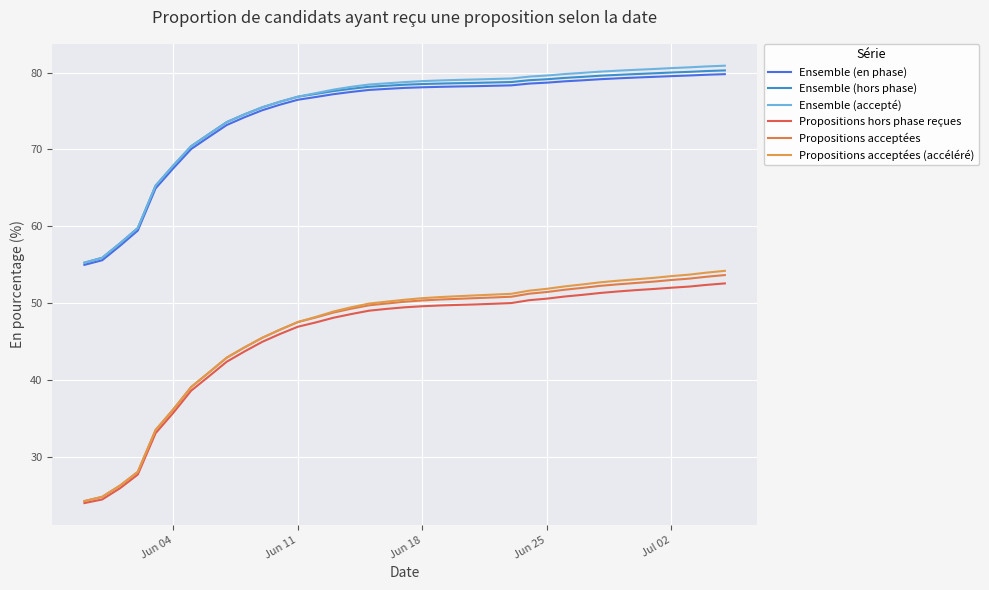

What is the lowest value of the Propositions acceptées series?

24.2